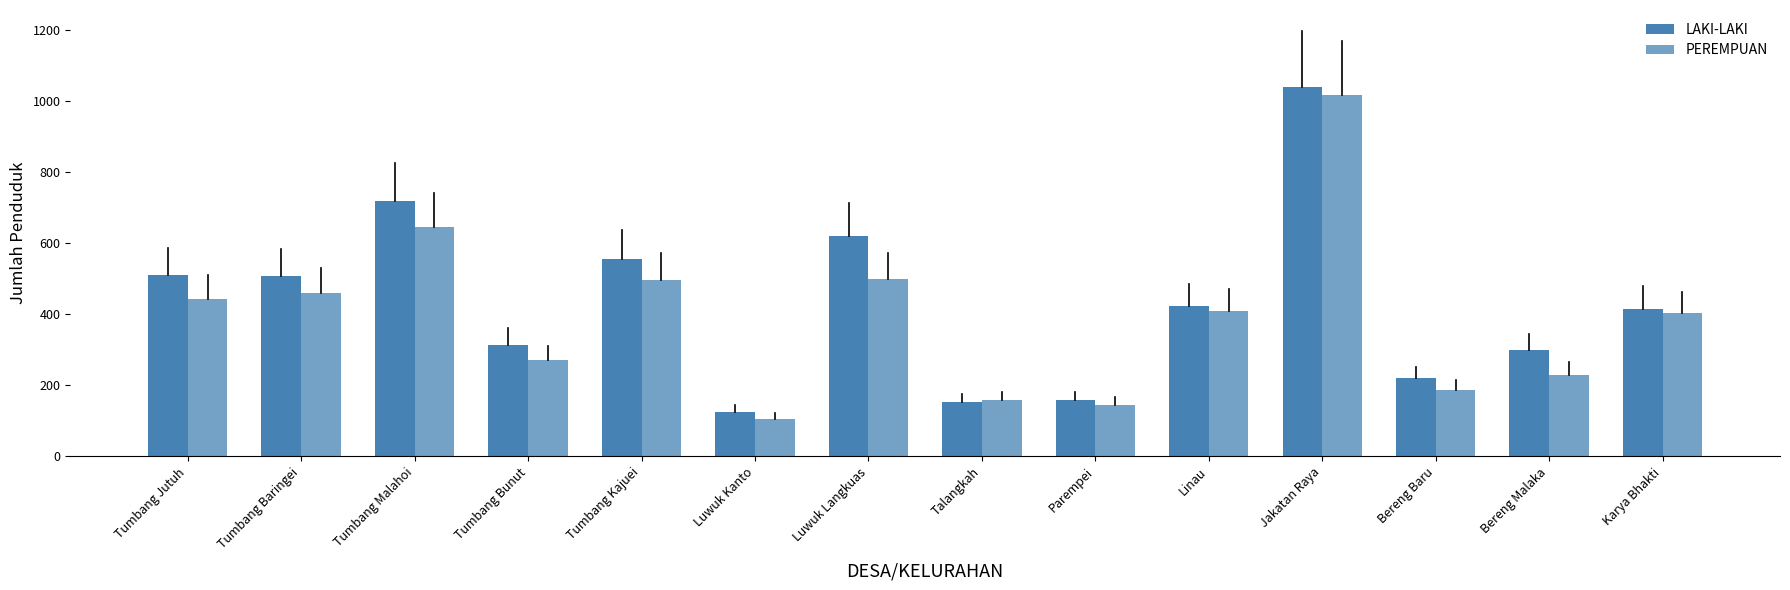

At which category is the sum across all series the highest?

Jakatan Raya